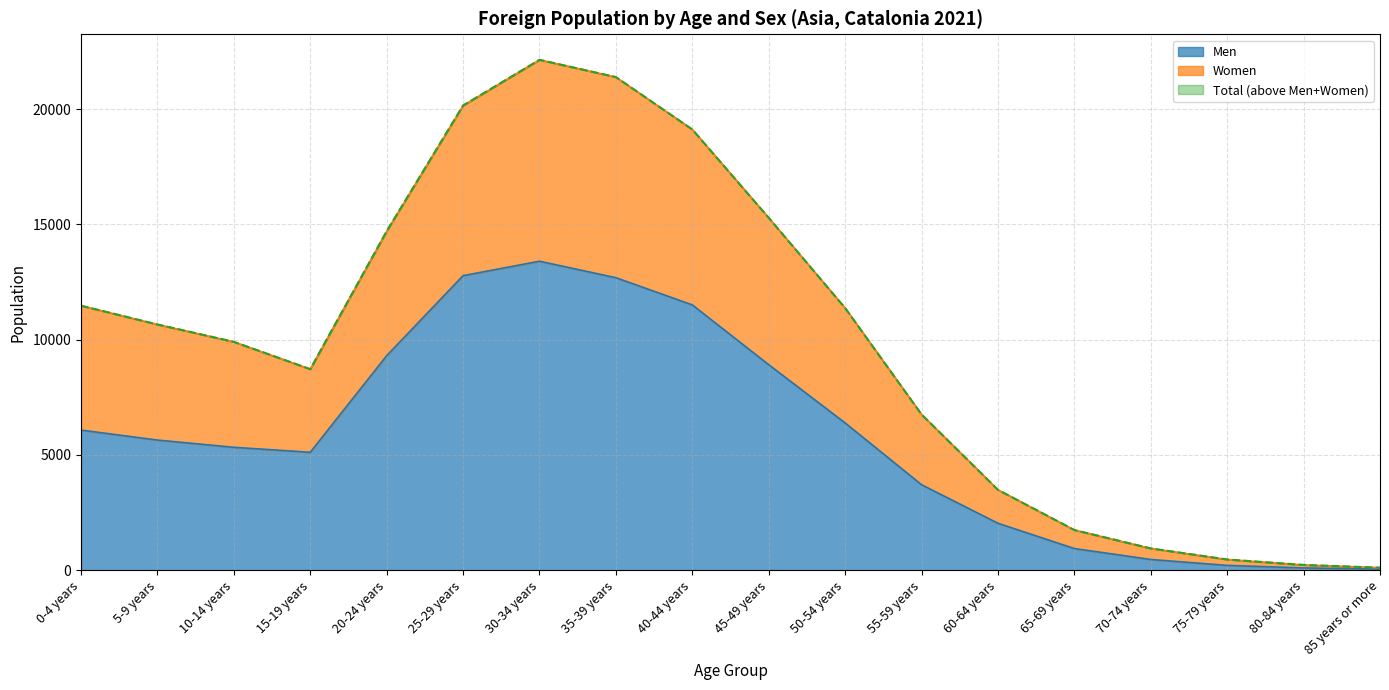

At which label does Men reach its peak?

30-34 years